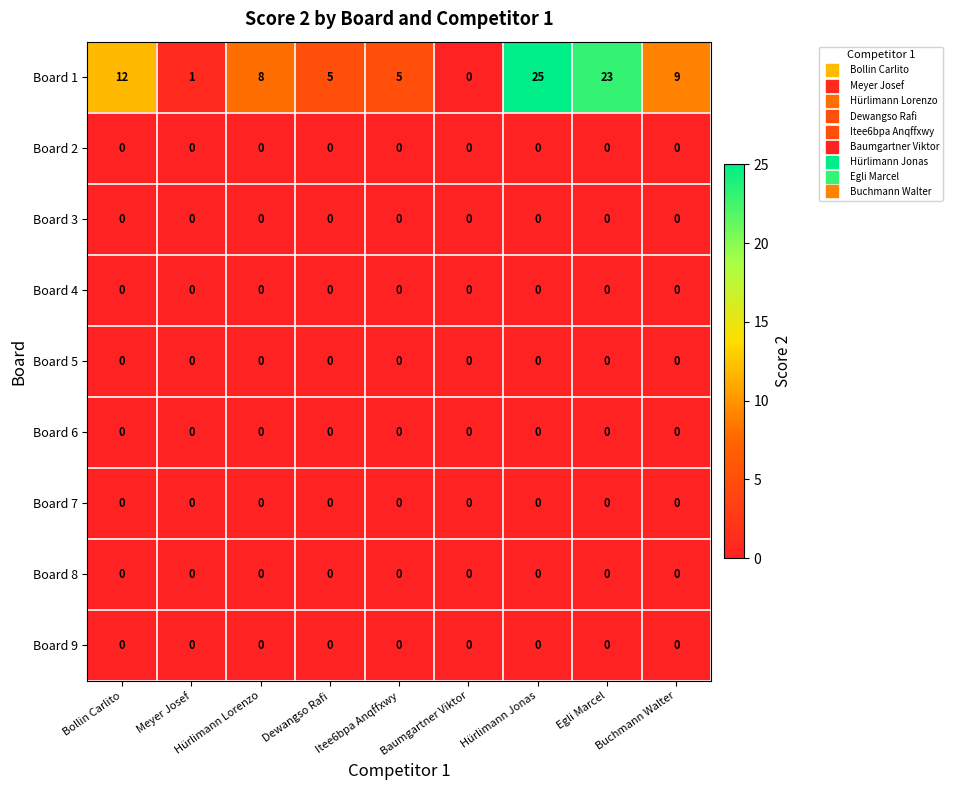

Between Itee6bpa Anqffxwy and Hürlimann Jonas, which series saw the biggest shift?

Board 1